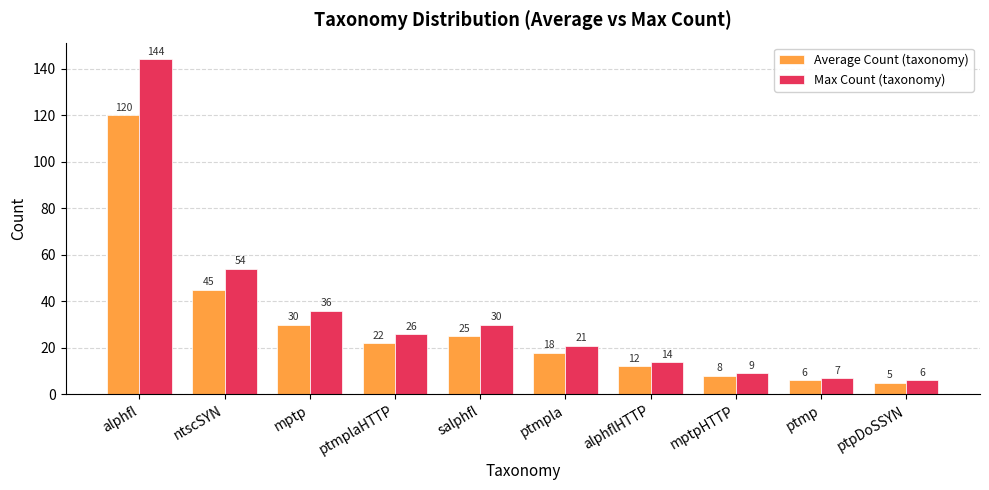

At which category is the sum across all series the highest?

alphfl